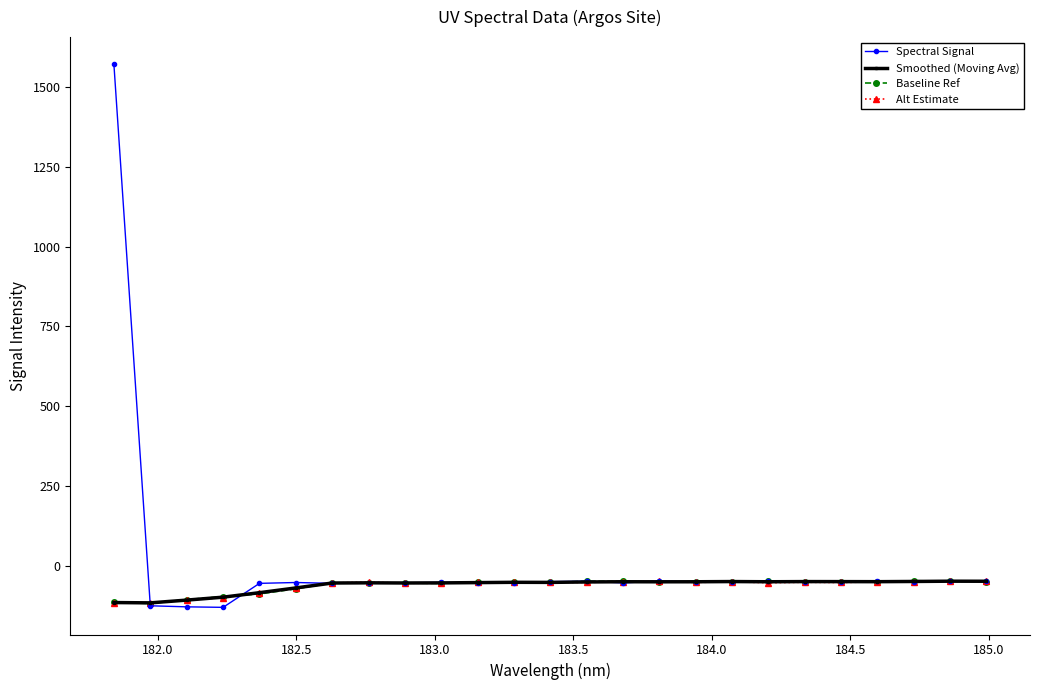

What is the value of the Baseline Ref point at the 13th from the left?

-51.3